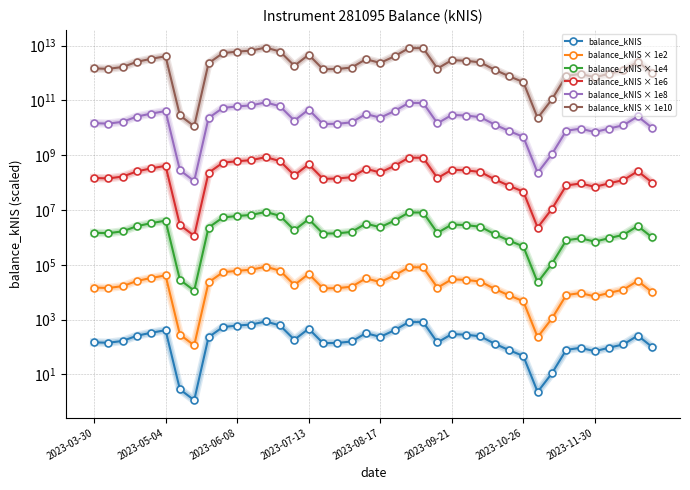

How many categories are shown in the chart?

40